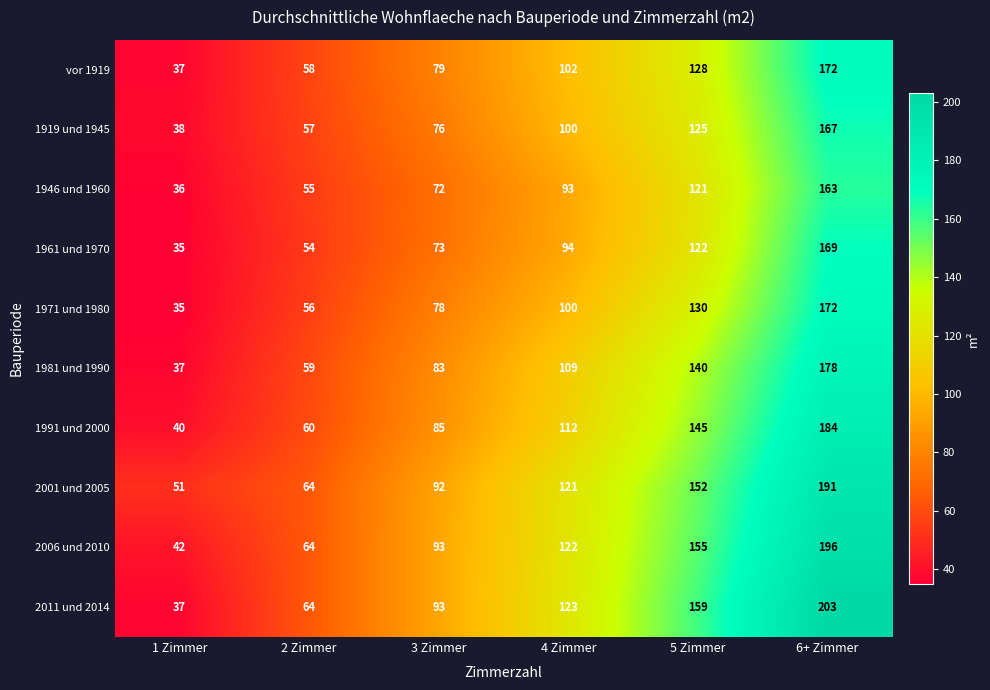

List the labels in order of 2006 und 2010 value, largest first.

6+ Zimmer, 5 Zimmer, 4 Zimmer, 3 Zimmer, 2 Zimmer, 1 Zimmer